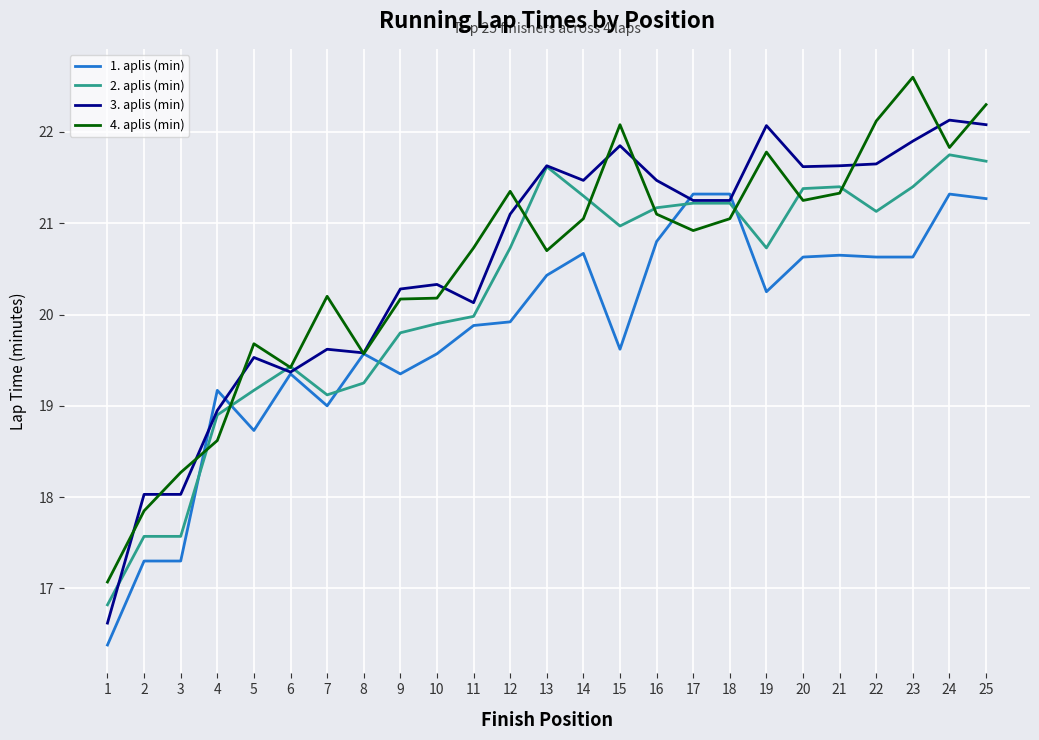

Rank the series by their maximum value, from highest to lowest.

4. aplis (min), 3. aplis (min), 2. aplis (min), 1. aplis (min)